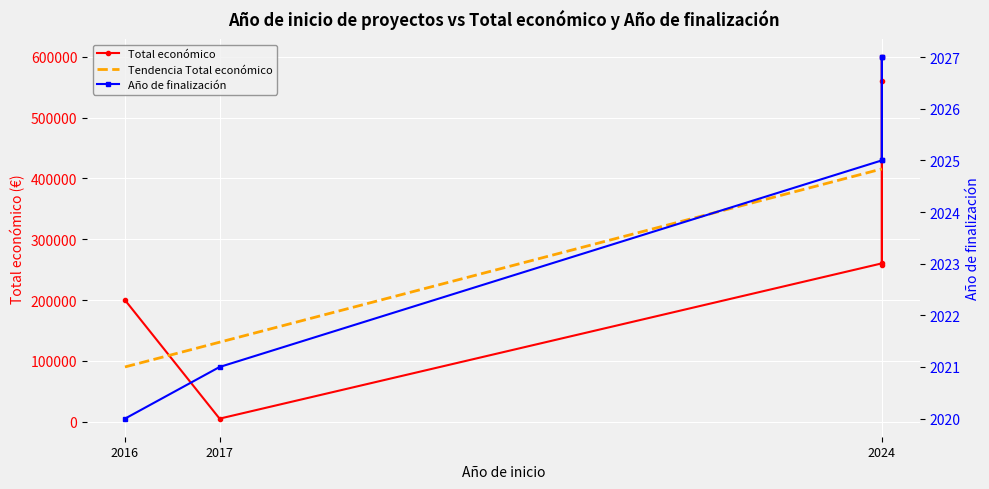

Rank the series at 2024 from lowest to highest value.

Año de finalización, Total económico